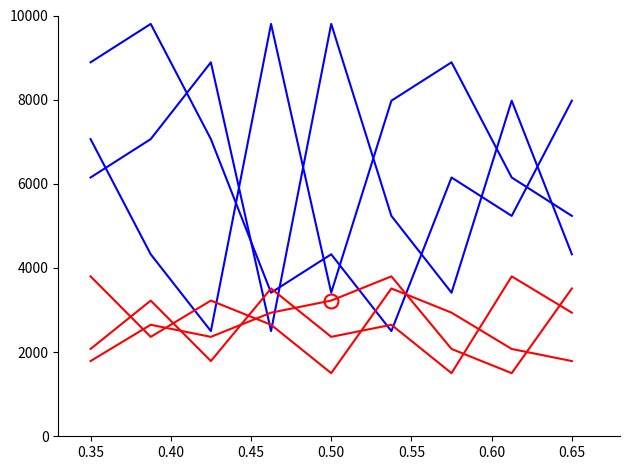

Is this an area chart (filled region under the line)?

No